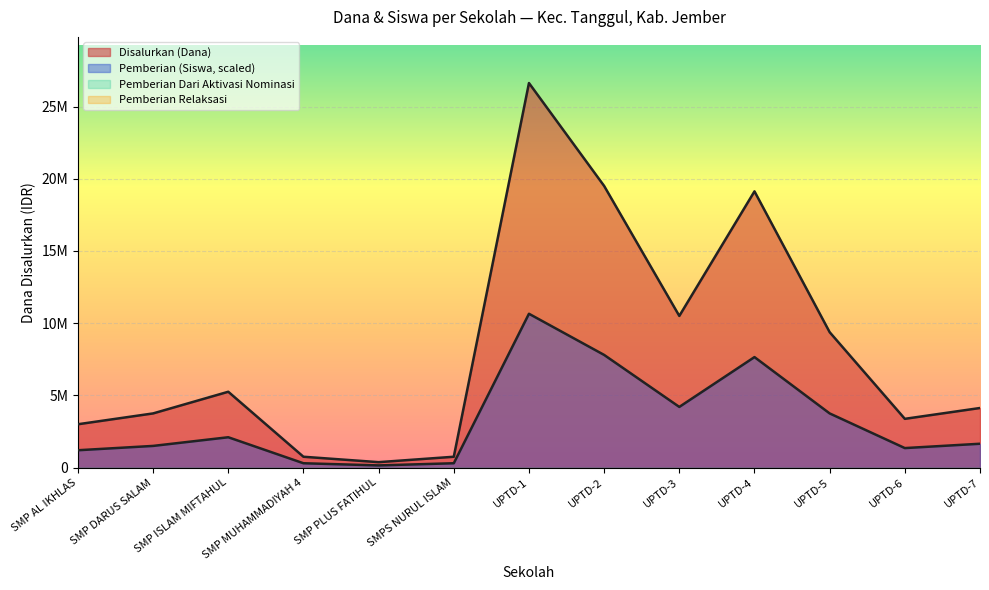

How many lines are shown in the chart?

2